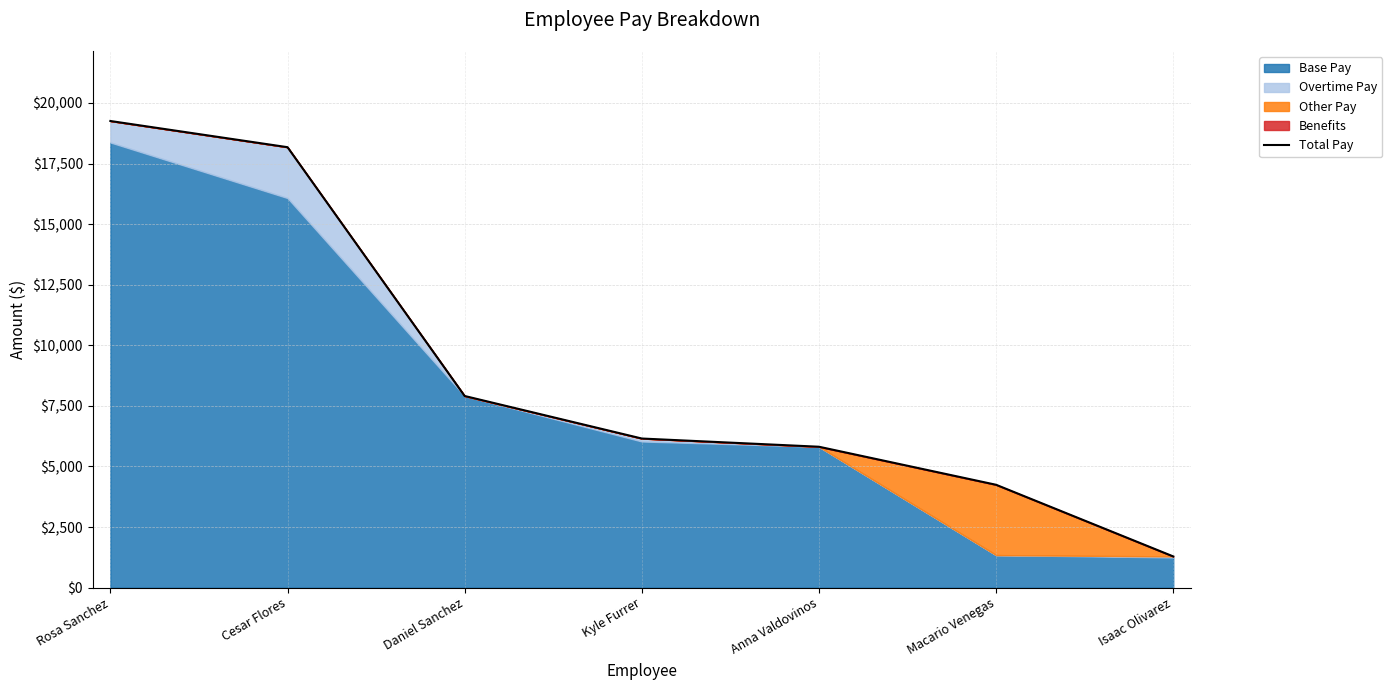

Does the chart display data point markers on the line(s)?

No